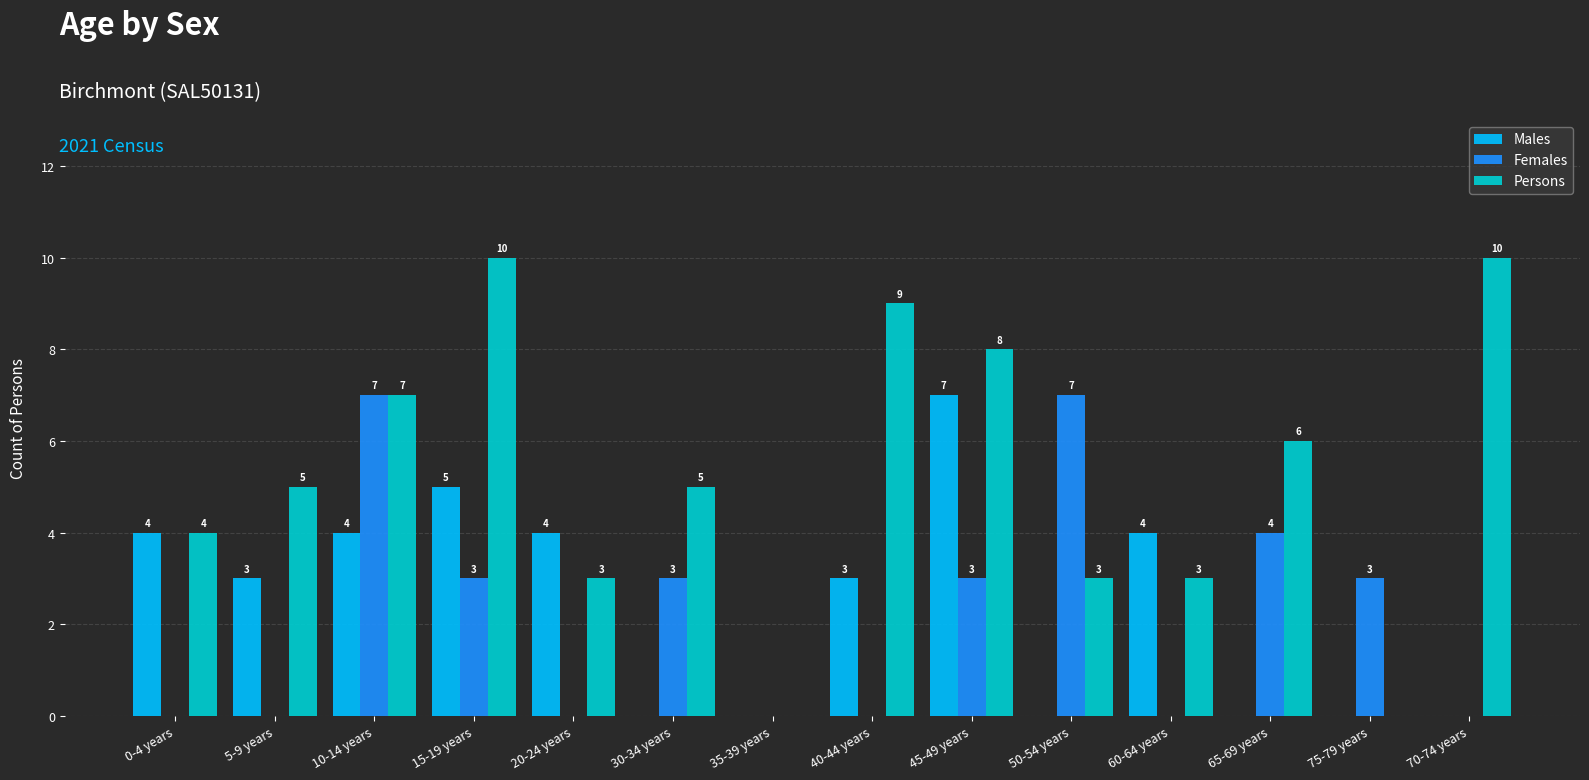

Between 0-4 years and 40-44 years, which series saw the biggest shift?

Persons